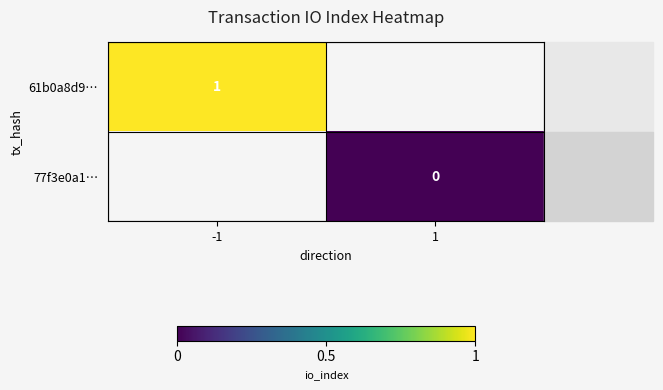

True or false: 61b0a8d9… has a value of 1.5 at -1.

False